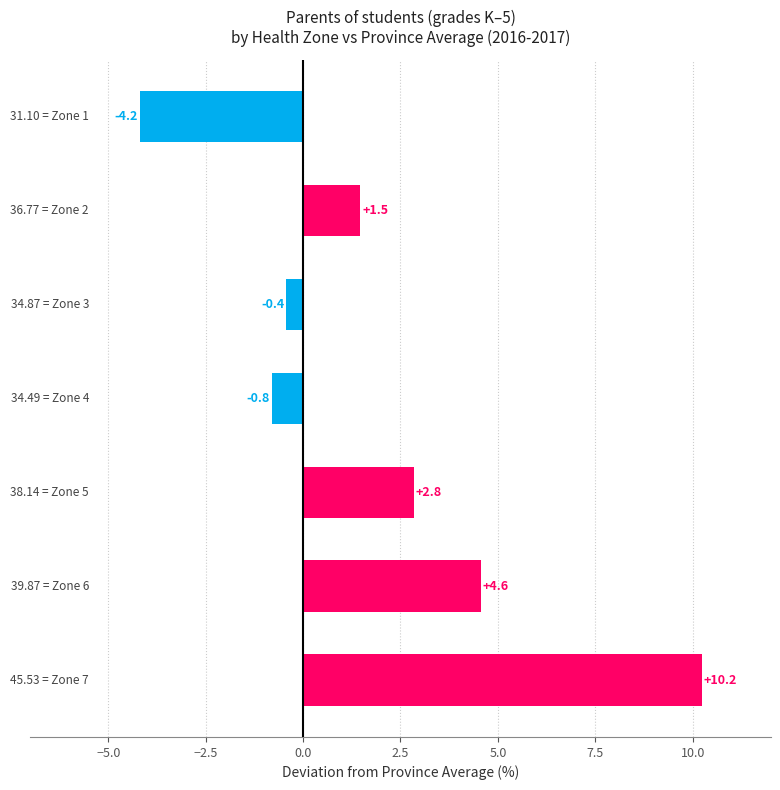

What is the maximum value shown in the chart?

10.2